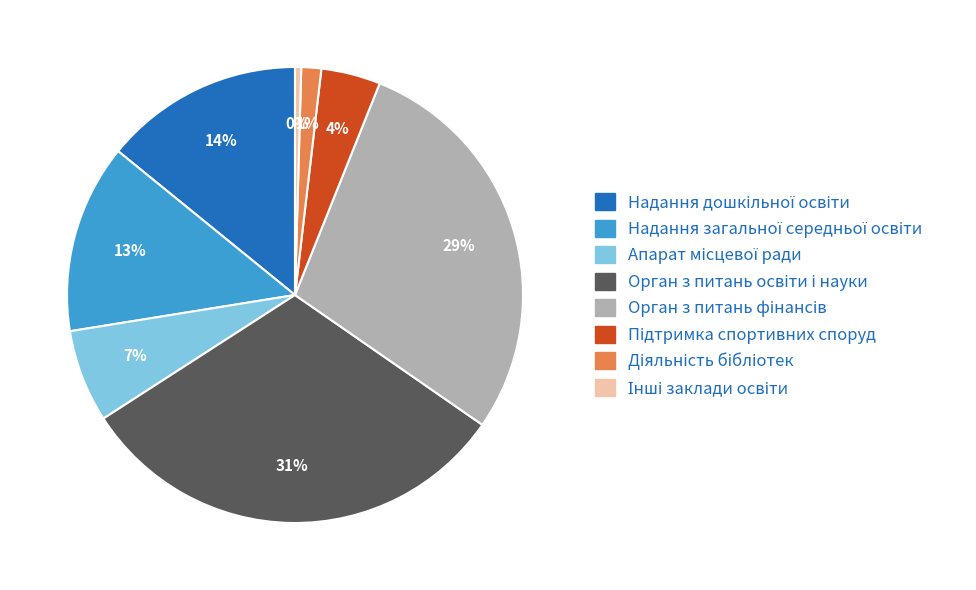

Is there any slice that represents more than half of the pie?

No